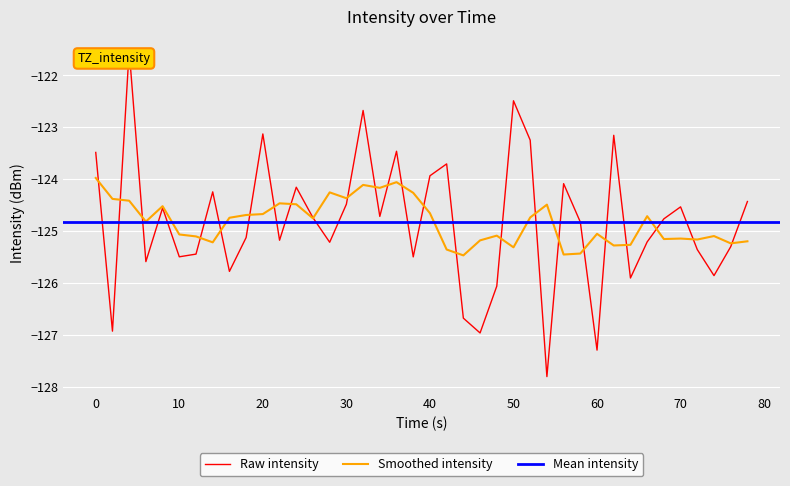

What is the highest value of the Smoothed intensity series?

-124.0